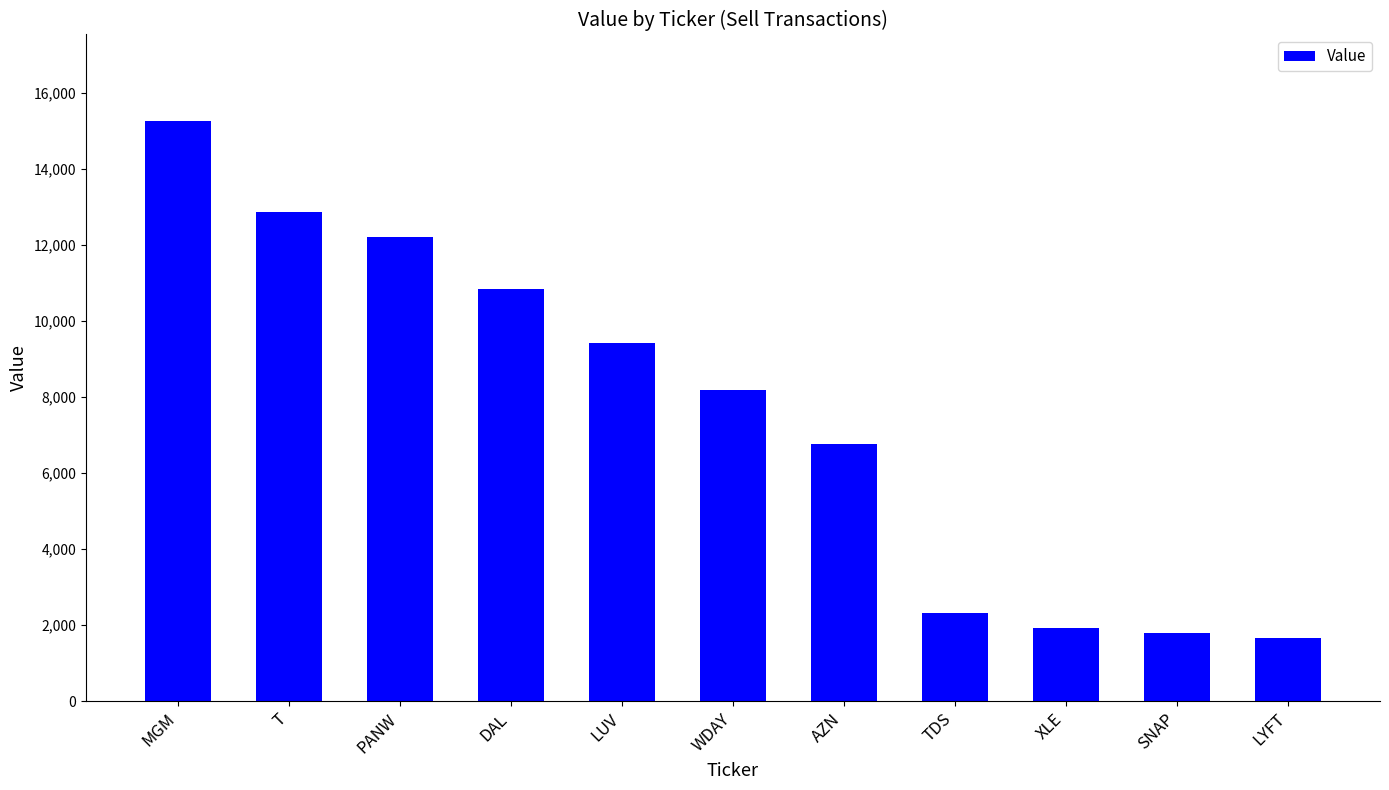

True or false: the data shows 1790 at SNAP.

True